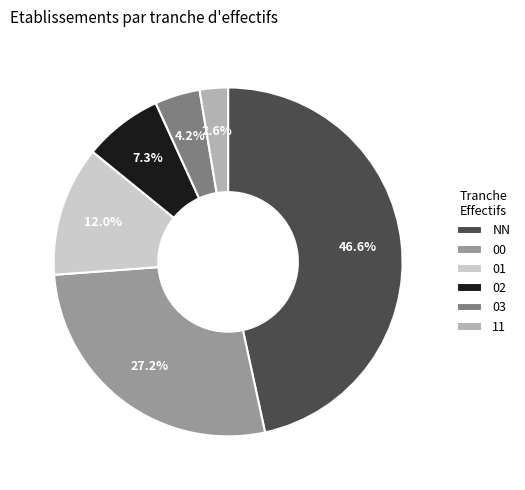

Which category has the smallest portion of the pie?

11